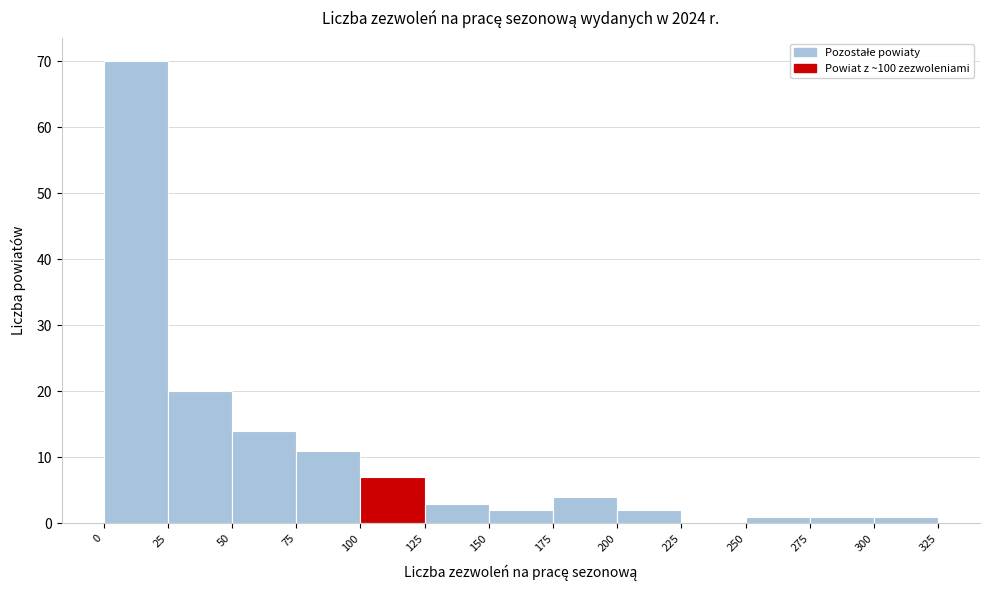

Over which range of the x-axis is the bar tallest?

0 to 25